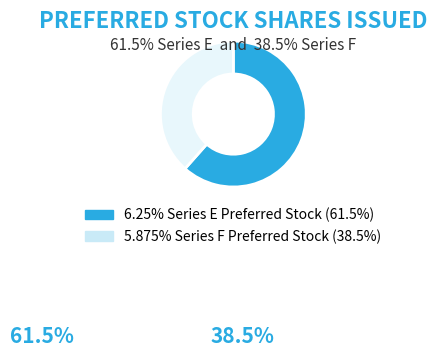

Approximately how many times larger is the value at 6.25% Series E Preferred Stock compared to 5.875% Series F Preferred Stock?

1.6